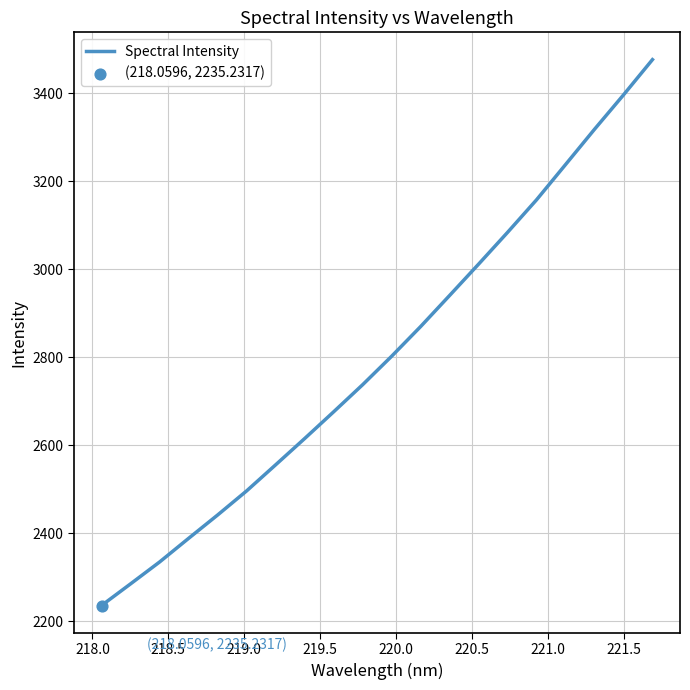

What is the difference between the maximum and minimum values?

1241.4